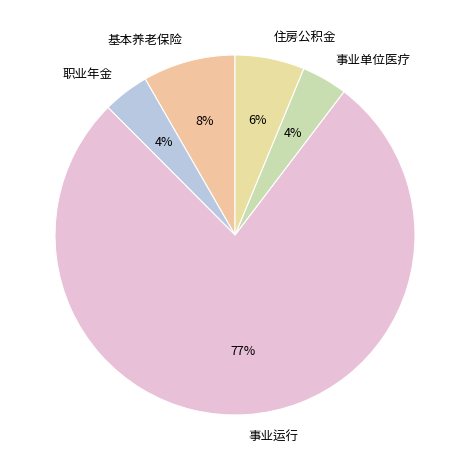

To the nearest percent, what percentage of the pie is 事业单位医疗?

4%